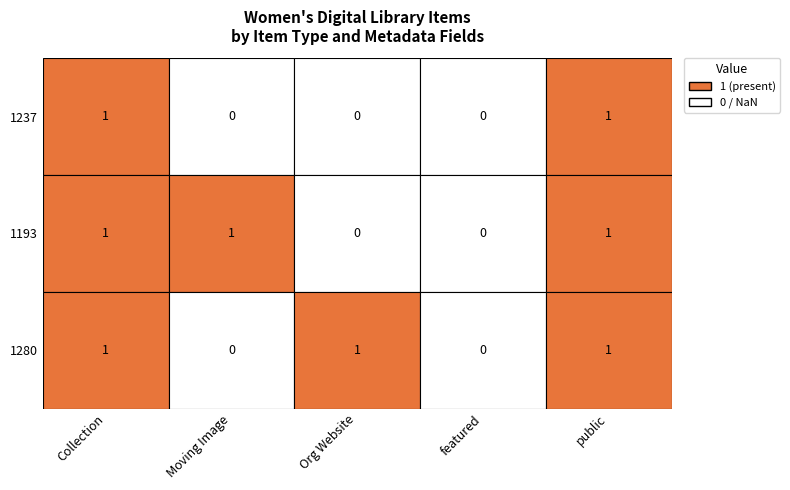

The value of Organization Website at 1193 is 0. True or false?

True